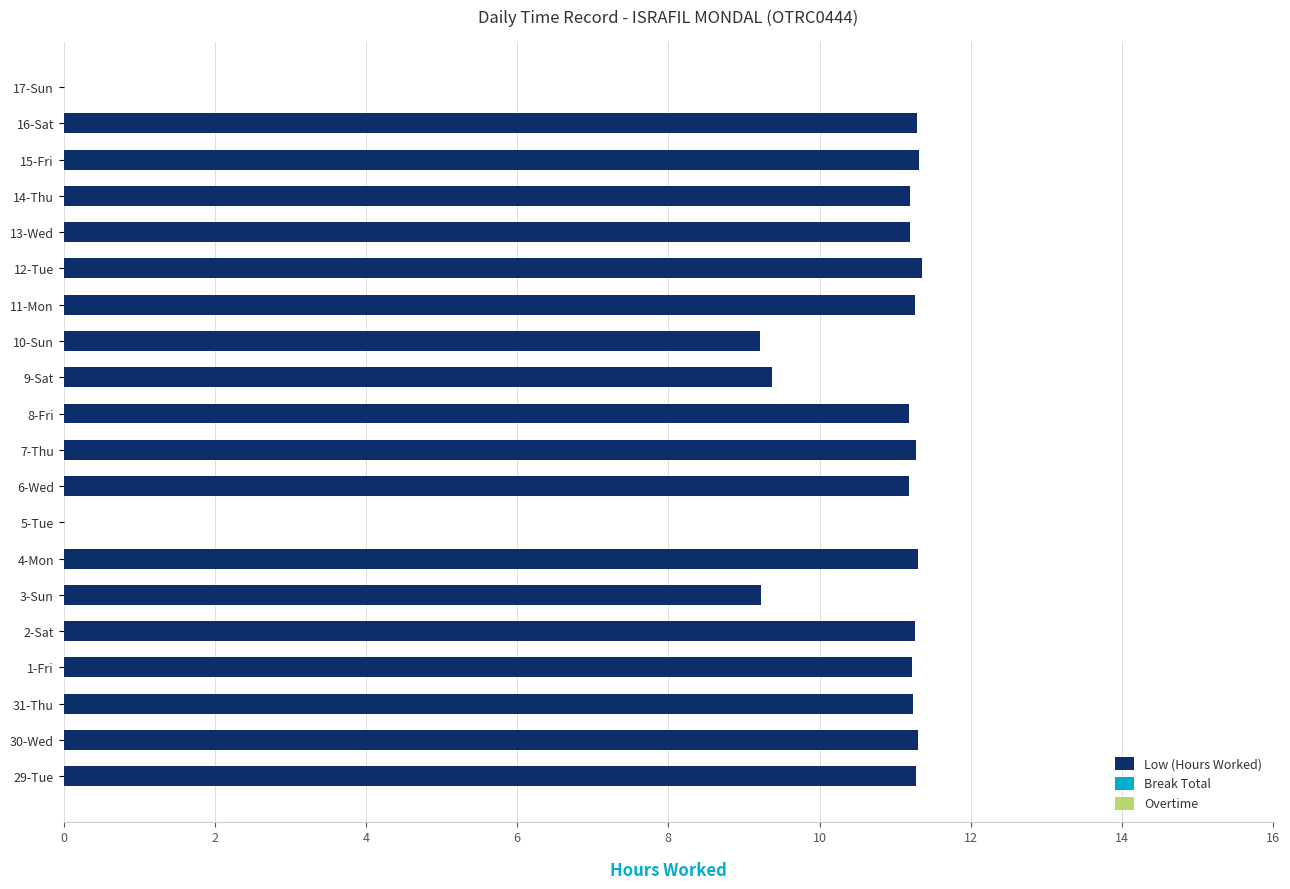

The value at 3-Sun is 9.2. True or false?

True